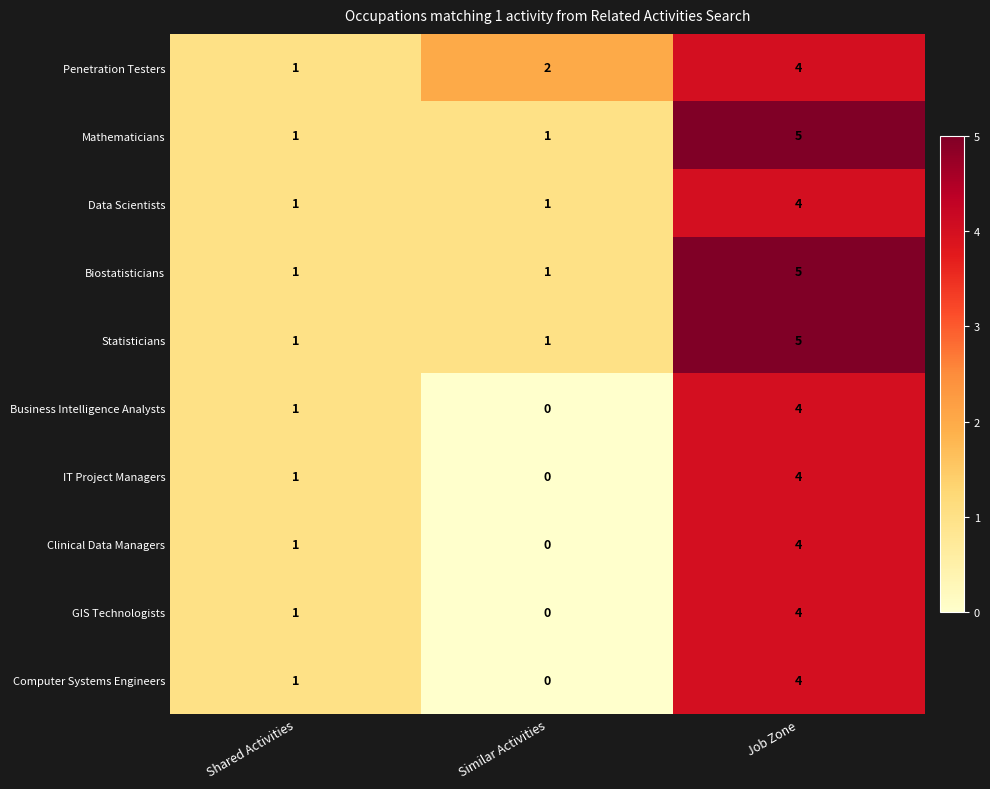

Where is Penetration Testers nearest to the value 2?

Similar Activities